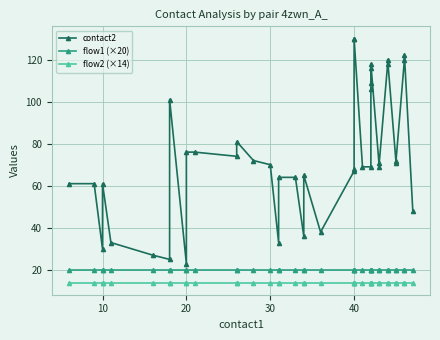

Is the value of contact2 at 6 greater than the value of flow2 (×14) at 26?

Yes